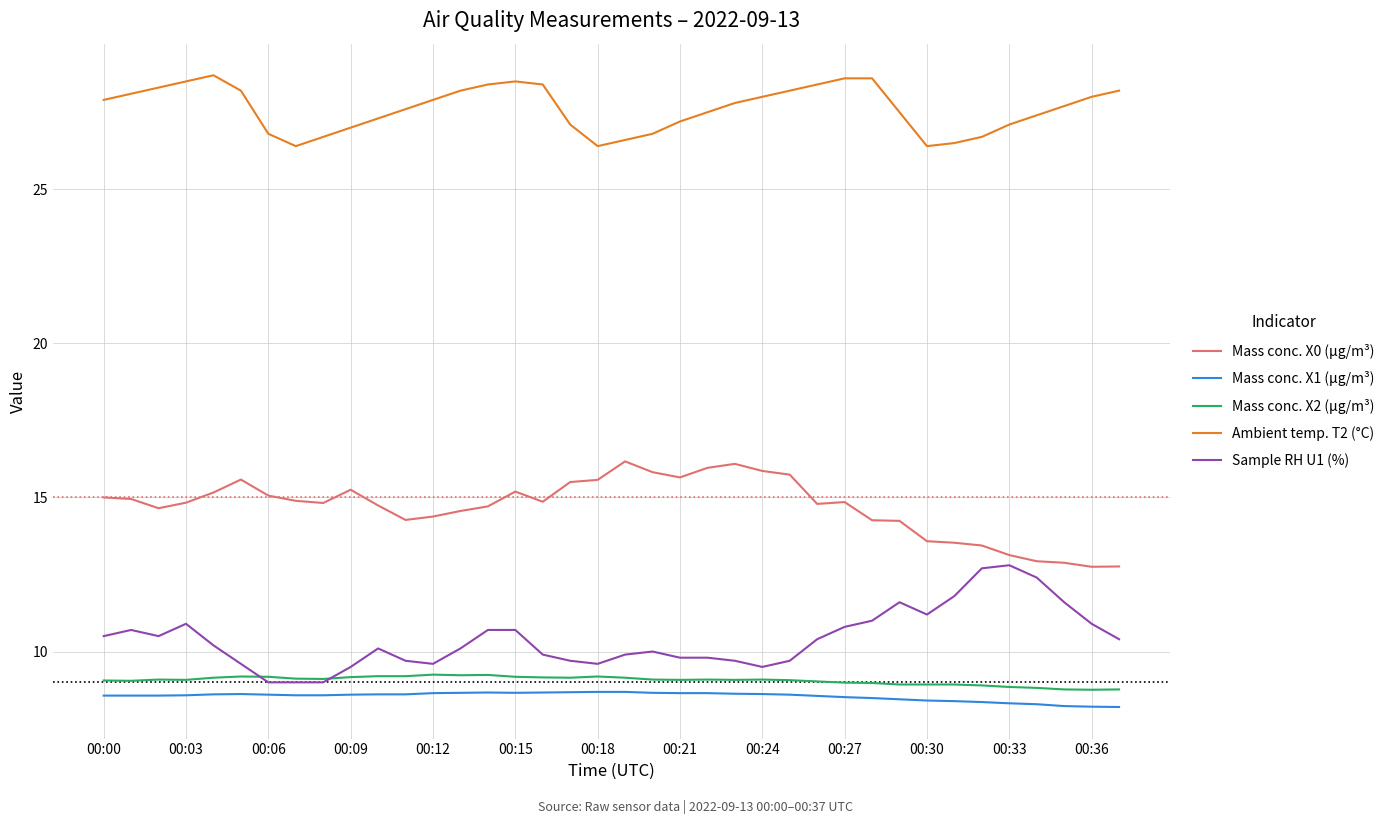

What is the difference between the maximum and minimum values in the Mass conc. X0 (μg/m³) series?

3.4